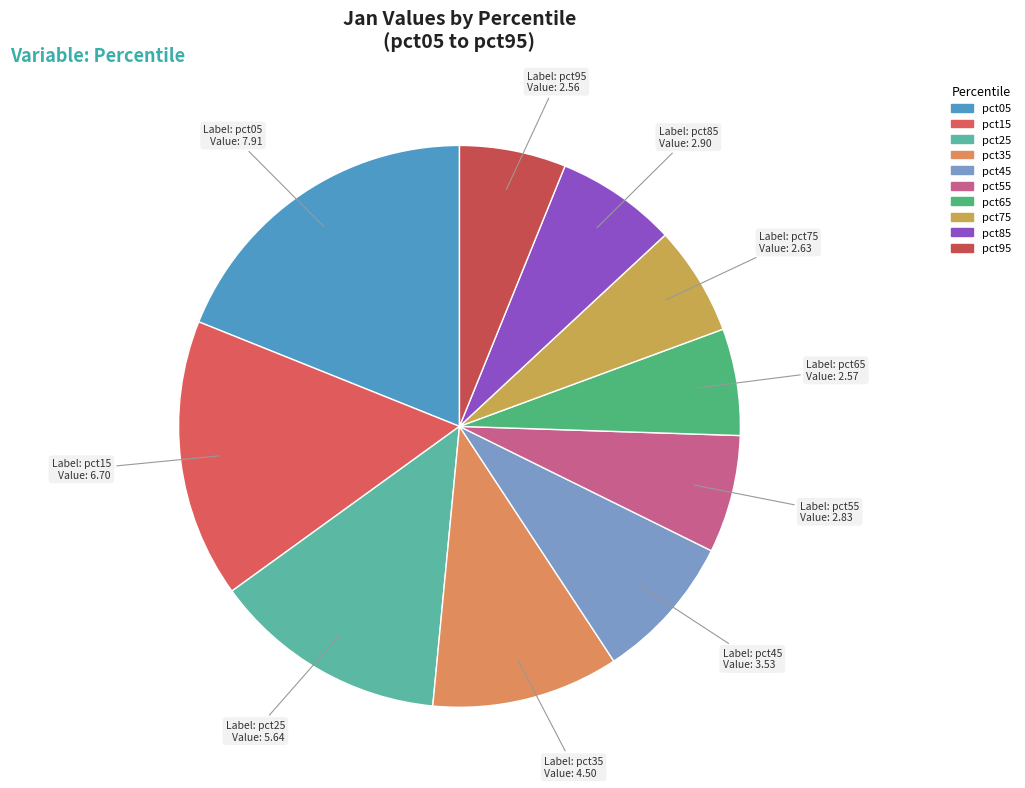

Is there a majority slice in this chart?

No